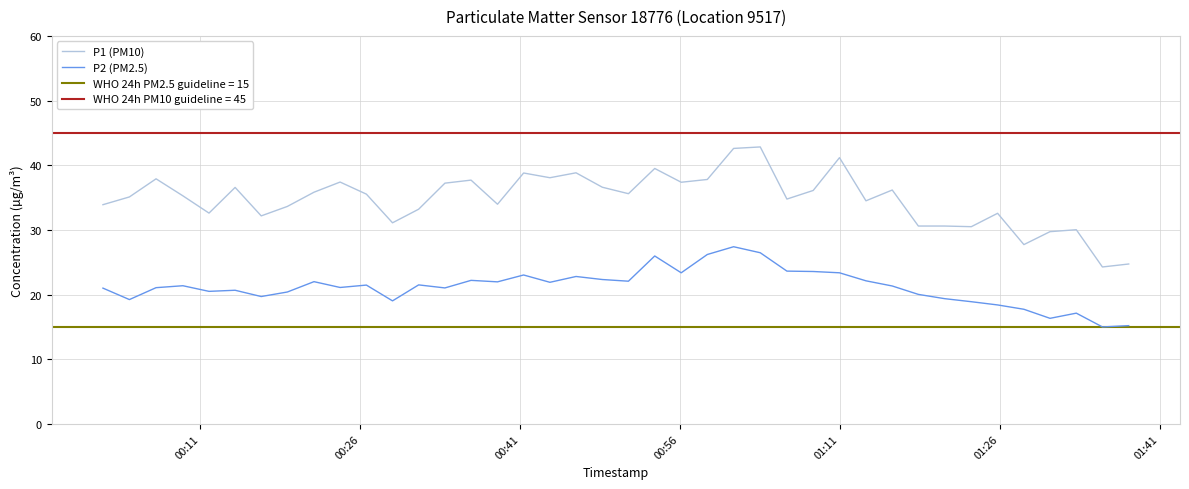

How many interior local valleys does the P1 (PM10) series have?

12